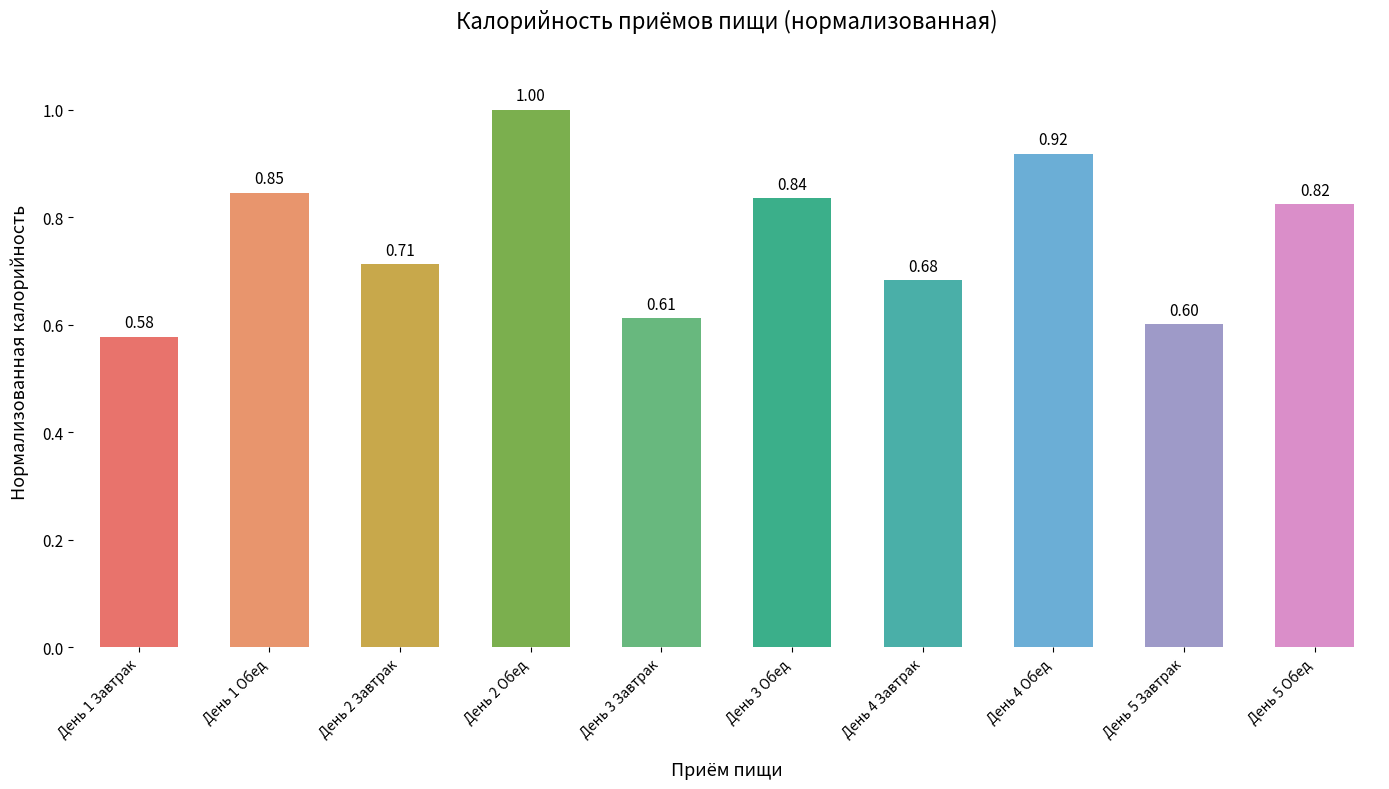

Which has a higher value, День 3 Обед or День 1 Обед?

День 1 Обед